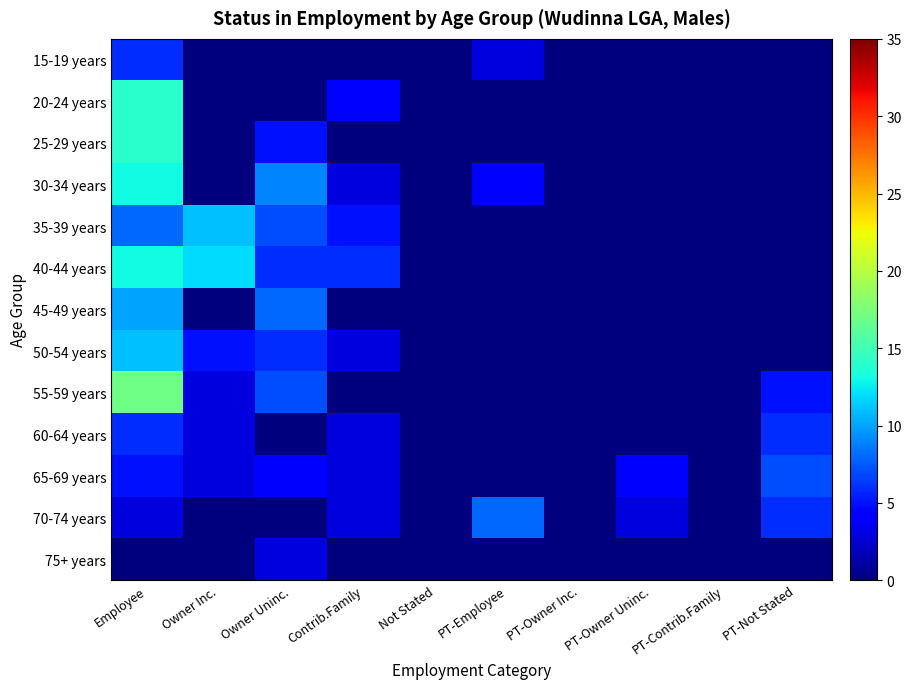

Reading left to right, what are all the values shown in this chart?

15-19 years: Employee=6	Owner Inc.=0	Owner Uninc.=0	Contrib.Family=0	Not Stated=0	PT-Employee=3	PT-Owner Inc.=0	PT-Owner Uninc.=0	PT-Contrib.Family=0	PT-Not Stated=0
20-24 years: Employee=14	Owner Inc.=0	Owner Uninc.=0	Contrib.Family=4	Not Stated=0	PT-Employee=0	PT-Owner Inc.=0	PT-Owner Uninc.=0	PT-Contrib.Family=0	PT-Not Stated=0
25-29 years: Employee=14	Owner Inc.=0	Owner Uninc.=5	Contrib.Family=0	Not Stated=0	PT-Employee=0	PT-Owner Inc.=0	PT-Owner Uninc.=0	PT-Contrib.Family=0	PT-Not Stated=0
30-34 years: Employee=13	Owner Inc.=0	Owner Uninc.=9	Contrib.Family=3	Not Stated=0	PT-Employee=4	PT-Owner Inc.=0	PT-Owner Uninc.=0	PT-Contrib.Family=0	PT-Not Stated=0
35-39 years: Employee=8	Owner Inc.=11	Owner Uninc.=7	Contrib.Family=5	Not Stated=0	PT-Employee=0	PT-Owner Inc.=0	PT-Owner Uninc.=0	PT-Contrib.Family=0	PT-Not Stated=0
40-44 years: Employee=13	Owner Inc.=12	Owner Uninc.=6	Contrib.Family=6	Not Stated=0	PT-Employee=0	PT-Owner Inc.=0	PT-Owner Uninc.=0	PT-Contrib.Family=0	PT-Not Stated=0
45-49 years: Employee=10	Owner Inc.=0	Owner Uninc.=8	Contrib.Family=0	Not Stated=0	PT-Employee=0	PT-Owner Inc.=0	PT-Owner Uninc.=0	PT-Contrib.Family=0	PT-Not Stated=0
50-54 years: Employee=11	Owner Inc.=5	Owner Uninc.=6	Contrib.Family=3	Not Stated=0	PT-Employee=0	PT-Owner Inc.=0	PT-Owner Uninc.=0	PT-Contrib.Family=0	PT-Not Stated=0
55-59 years: Employee=17	Owner Inc.=3	Owner Uninc.=7	Contrib.Family=0	Not Stated=0	PT-Employee=0	PT-Owner Inc.=0	PT-Owner Uninc.=0	PT-Contrib.Family=0	PT-Not Stated=5
60-64 years: Employee=6	Owner Inc.=3	Owner Uninc.=0	Contrib.Family=3	Not Stated=0	PT-Employee=0	PT-Owner Inc.=0	PT-Owner Uninc.=0	PT-Contrib.Family=0	PT-Not Stated=6
65-69 years: Employee=5	Owner Inc.=3	Owner Uninc.=4	Contrib.Family=3	Not Stated=0	PT-Employee=0	PT-Owner Inc.=0	PT-Owner Uninc.=4	PT-Contrib.Family=0	PT-Not Stated=7
70-74 years: Employee=3	Owner Inc.=0	Owner Uninc.=0	Contrib.Family=3	Not Stated=0	PT-Employee=8	PT-Owner Inc.=0	PT-Owner Uninc.=3	PT-Contrib.Family=0	PT-Not Stated=6
75+ years: Employee=0	Owner Inc.=0	Owner Uninc.=3	Contrib.Family=0	Not Stated=0	PT-Employee=0	PT-Owner Inc.=0	PT-Owner Uninc.=0	PT-Contrib.Family=0	PT-Not Stated=0